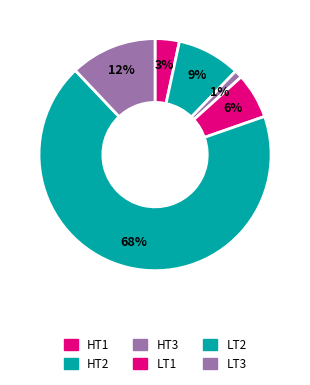

Is it true that HT3 is 1% of the pie?

True